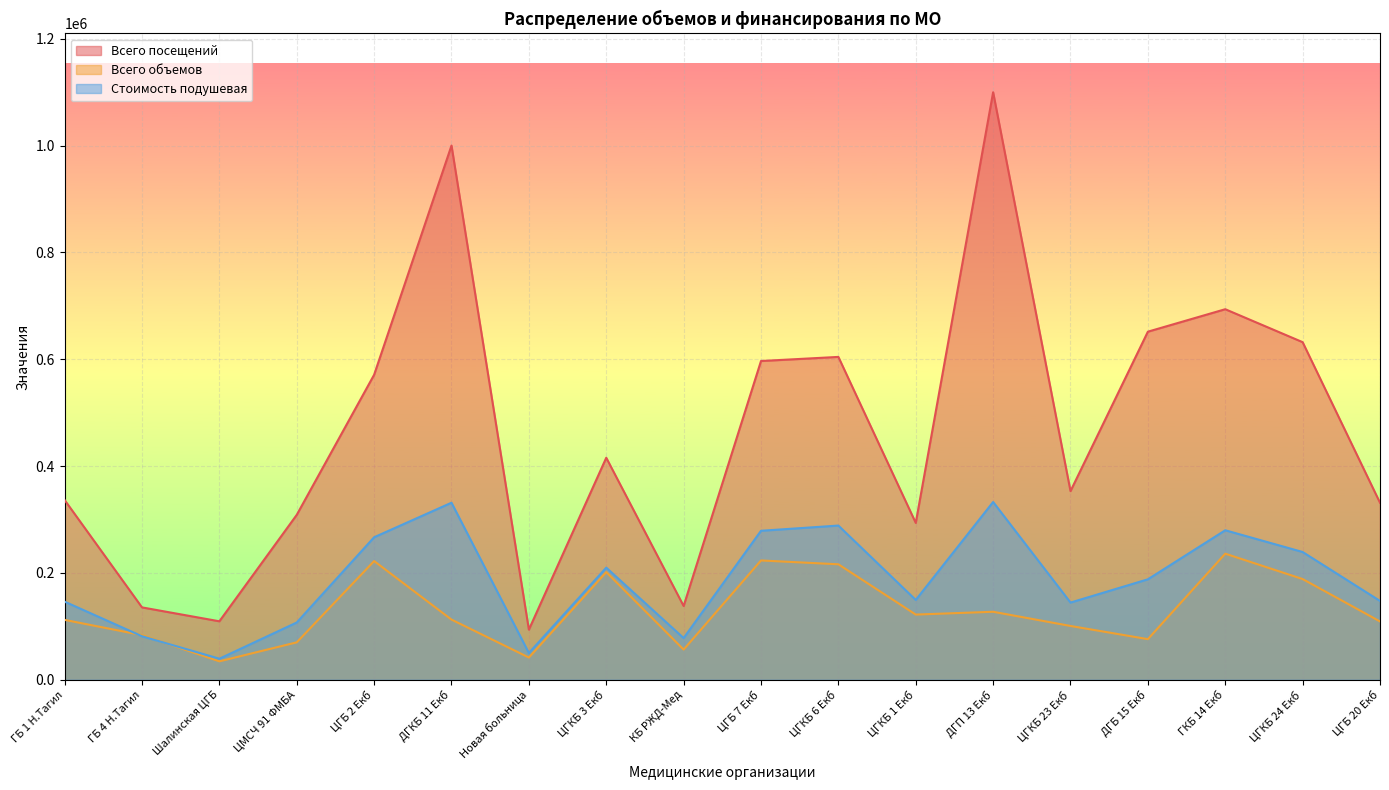

Which category has the lowest value in the Всего посещений series?

Новая больница